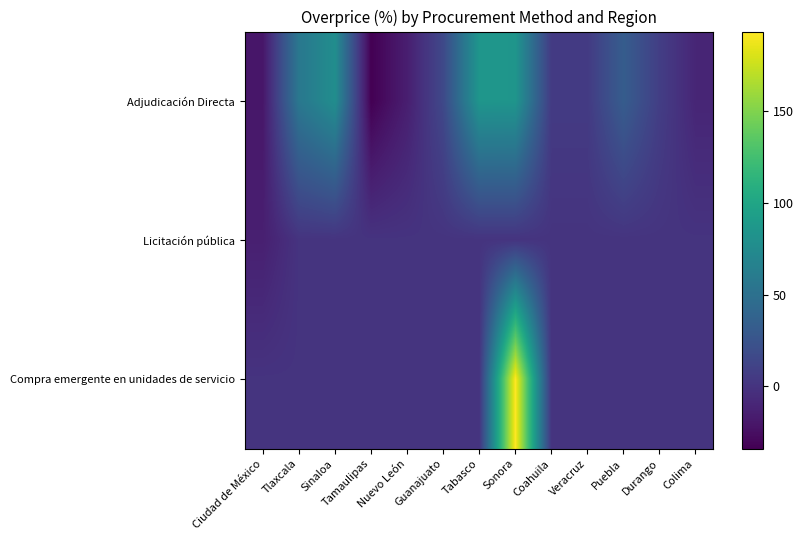

Reading right to left, extract all data points from this chart.

Adjudicación Directa: Colima=-10.1	Durango=7.3	Puebla=32.4	Veracruz=4.9	Coahuila=4.9	Sonora=84.9	Tabasco=85.4	Guanajuato=15.8	Nuevo León=-15.1	Tamaulipas=-34.1	Sinaloa=77.6	Tlaxcala=56.9	Ciudad de México=-20.3
Licitación pública: Colima=0.0	Durango=0.0	Puebla=0.0	Veracruz=0.0	Coahuila=0.0	Sonora=0.0	Tabasco=0.0	Guanajuato=0.0	Nuevo León=0.0	Tamaulipas=0.0	Sinaloa=0.0	Tlaxcala=0.0	Ciudad de México=-14.1
Compra emergente en unidades de servicio: Colima=0.0	Durango=0.0	Puebla=0.0	Veracruz=0.0	Coahuila=0.0	Sonora=193.4	Tabasco=0.0	Guanajuato=0.0	Nuevo León=0.0	Tamaulipas=0.0	Sinaloa=0.0	Tlaxcala=0.0	Ciudad de México=0.0